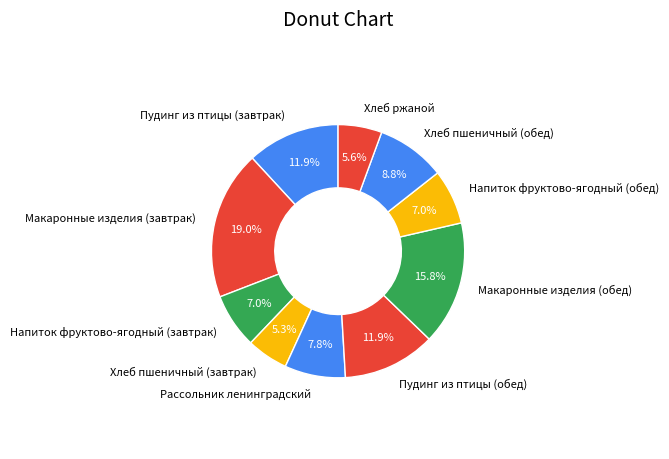

Count the number of slices in the pie.

10